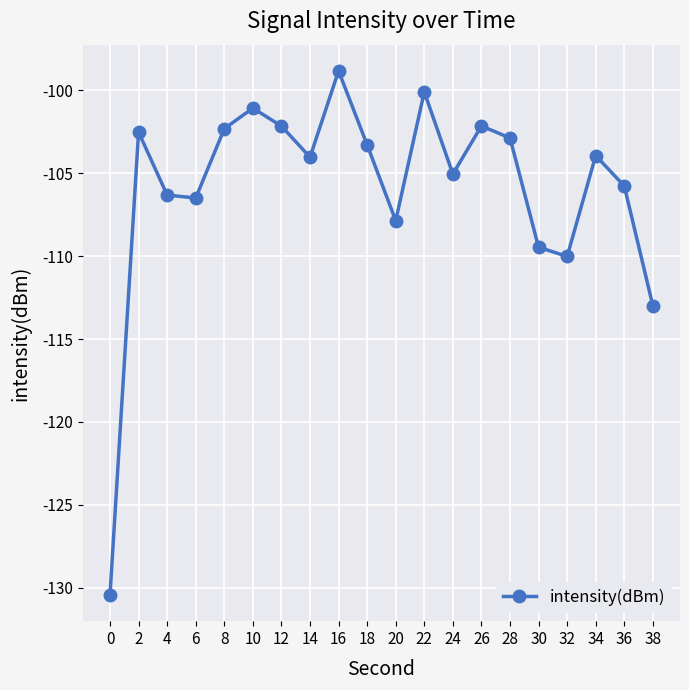

What is the maximum value shown in the chart?

-98.8